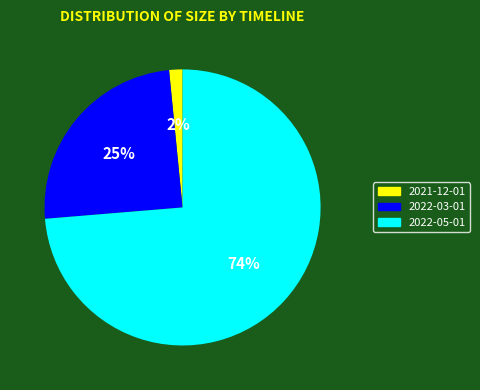

Is it true that 2022-05-01 is 67% of the pie?

False